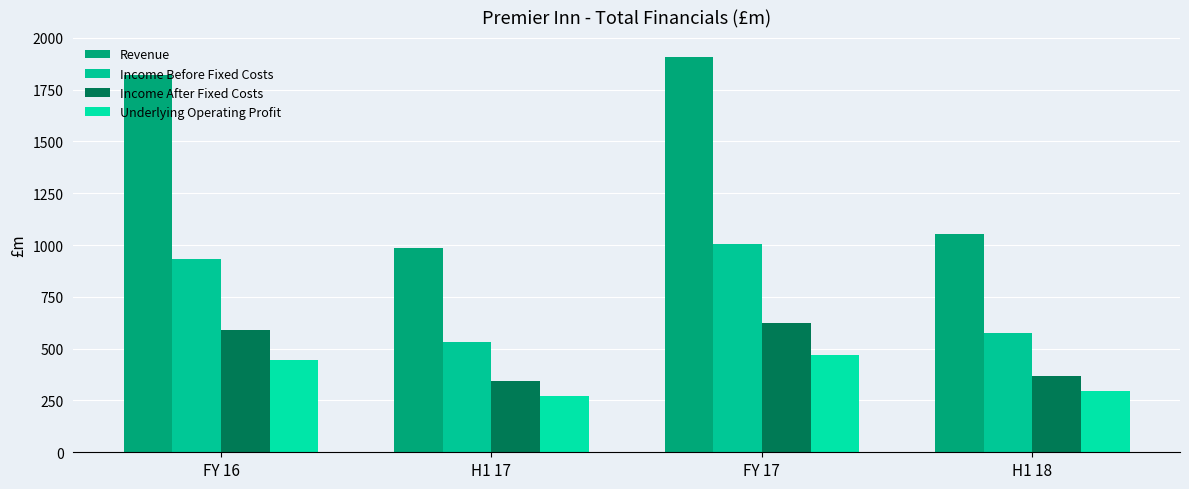

What is the maximum value for Revenue?

1908